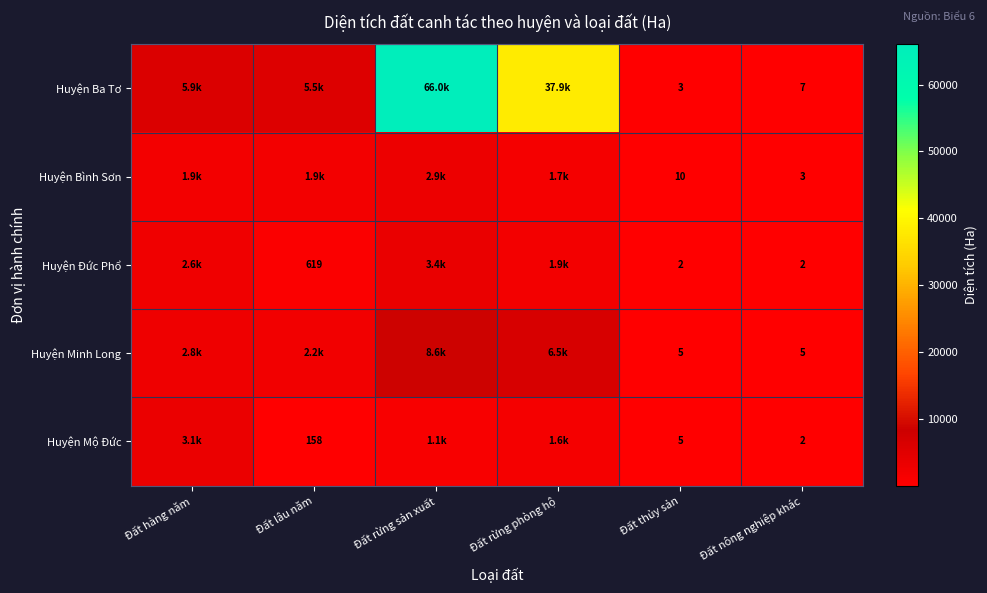

What is the total value across all series at Đất nông nghiệp khác?

19.0